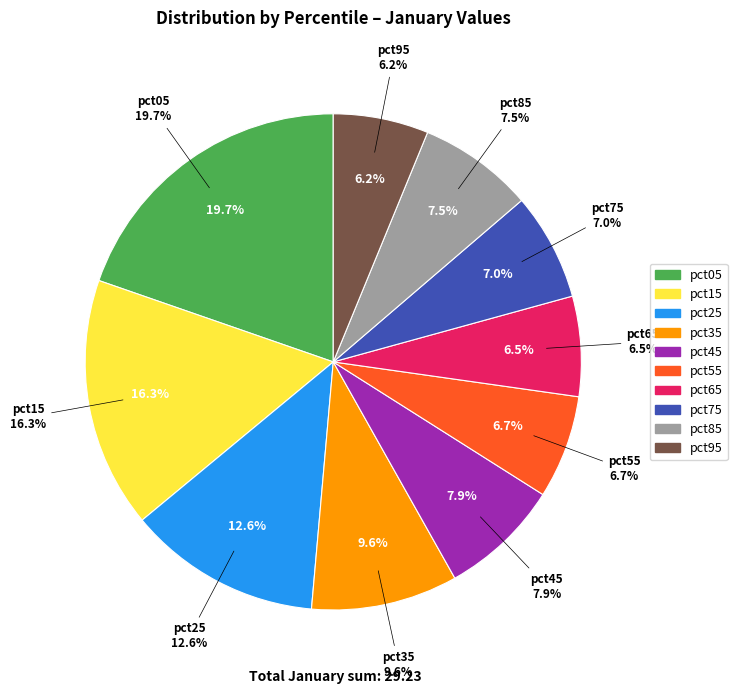

Is it true that pct25 is 18% of the pie?

False